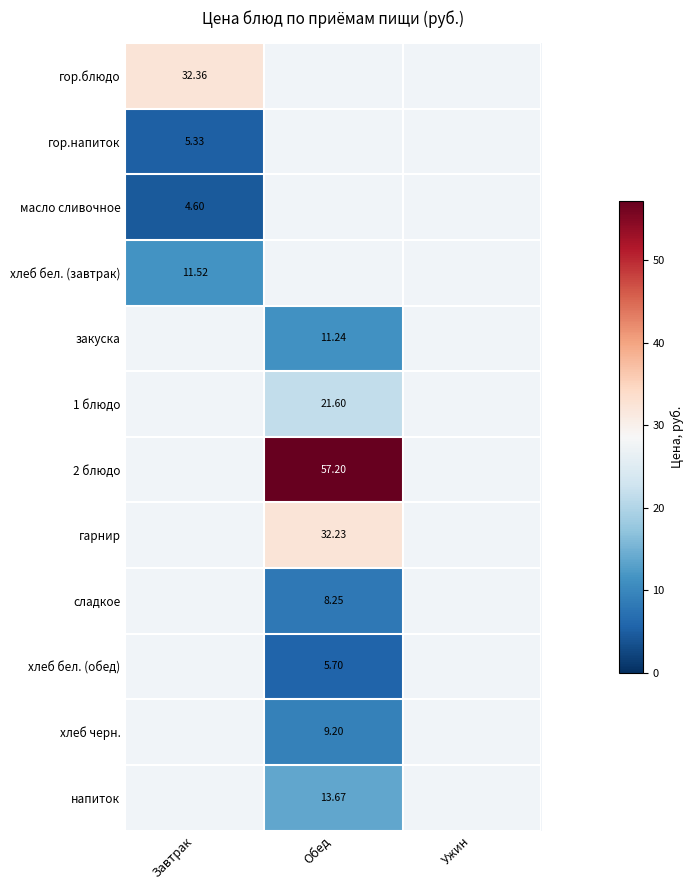

How many distinct data groups are displayed?

12